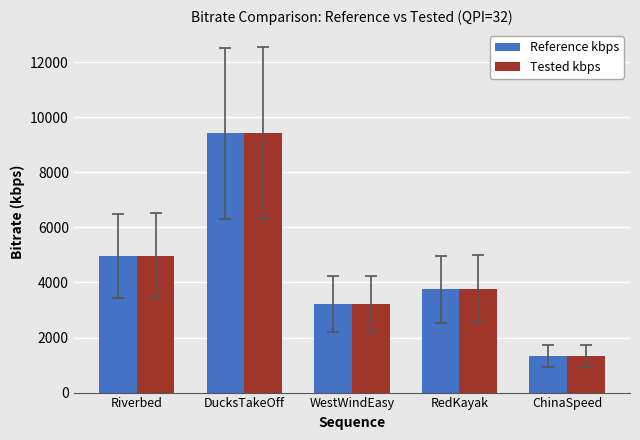

Which series has the widest spread of values?

Tested kbps